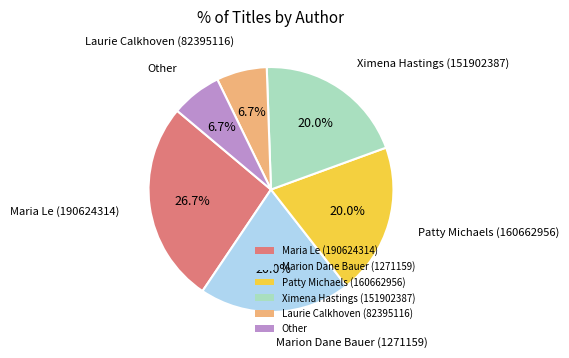

The Laurie Calkhoven (82395116) slice represents 17% of the pie. True or false?

False